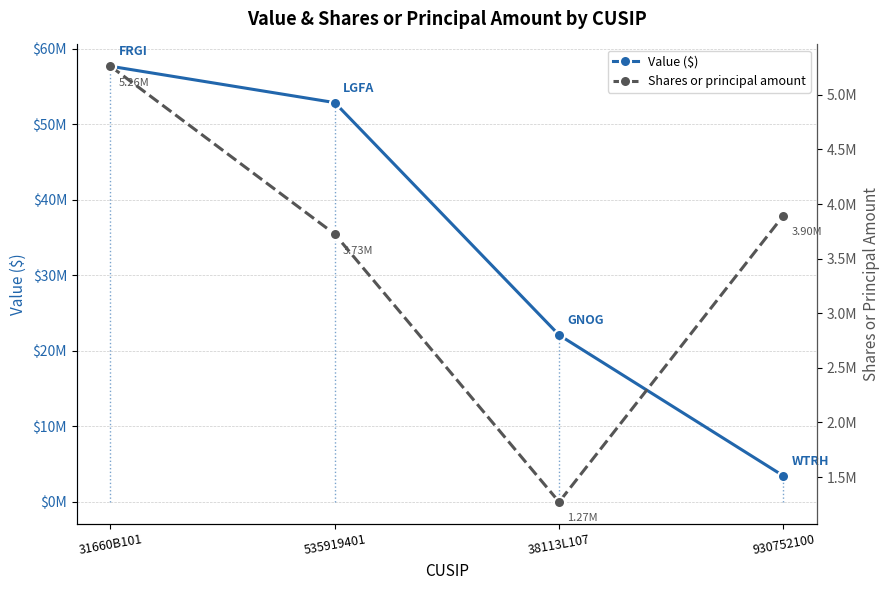

Reading left to right, extract all data points from this chart.

Value ($): 31660B101=57674000	535919401=52858000	38113L107=22092000	930752100=3447000
Shares or principal amount: 31660B101=5262189	535919401=3725000	38113L107=1271875	930752100=3895000